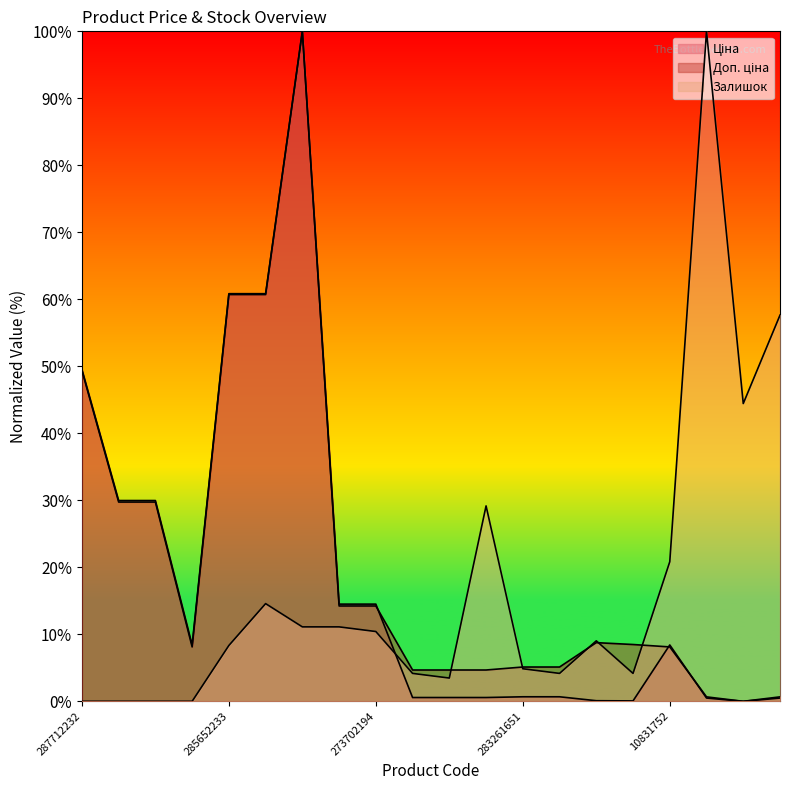

Rank the series at 285652231 from lowest to highest value.

Залишок, Доп. ціна, Ціна